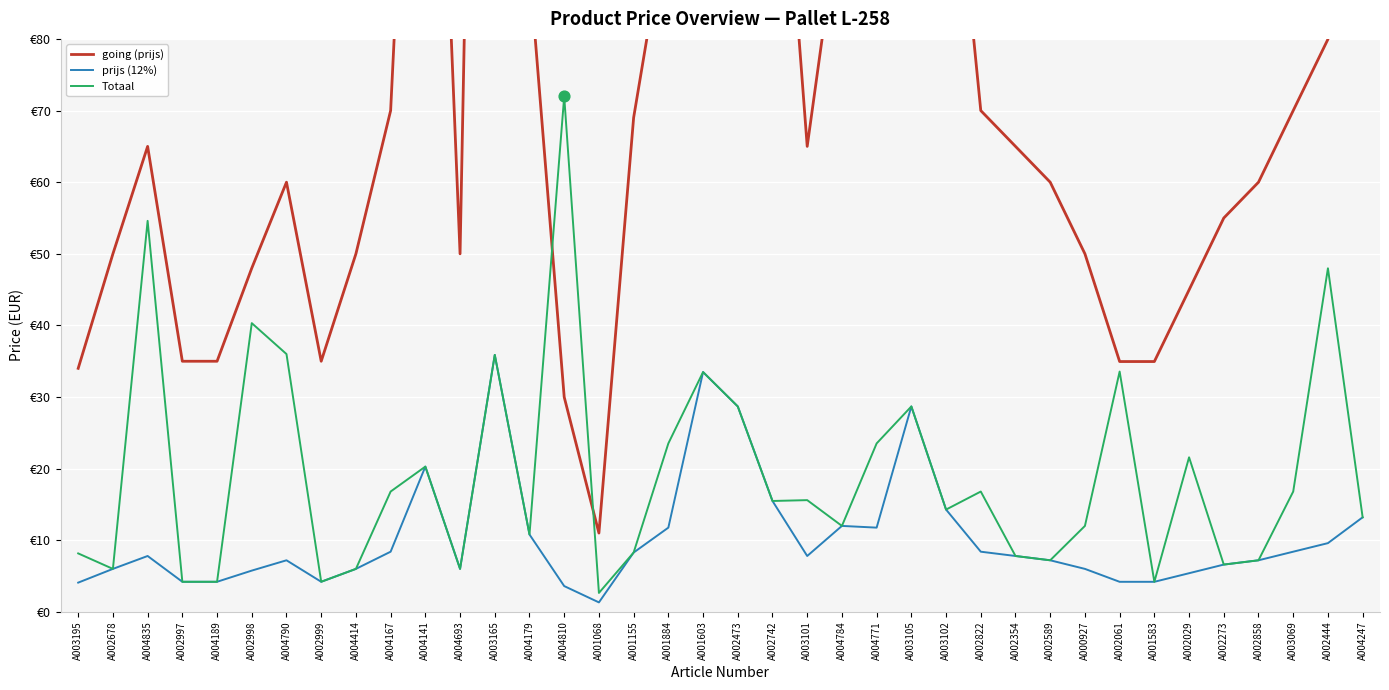

At how many categories does at least one series exceed 152?

5